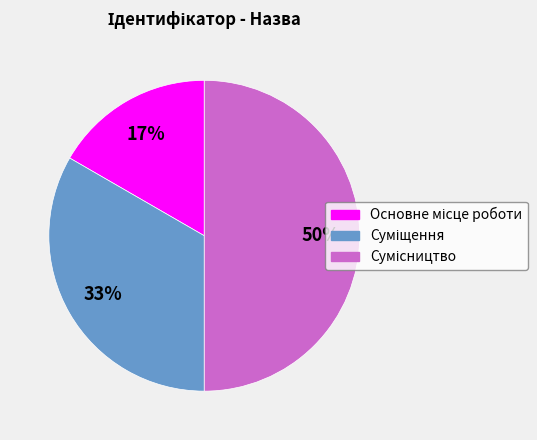

To the nearest percent, what is the average slice percentage?

33%